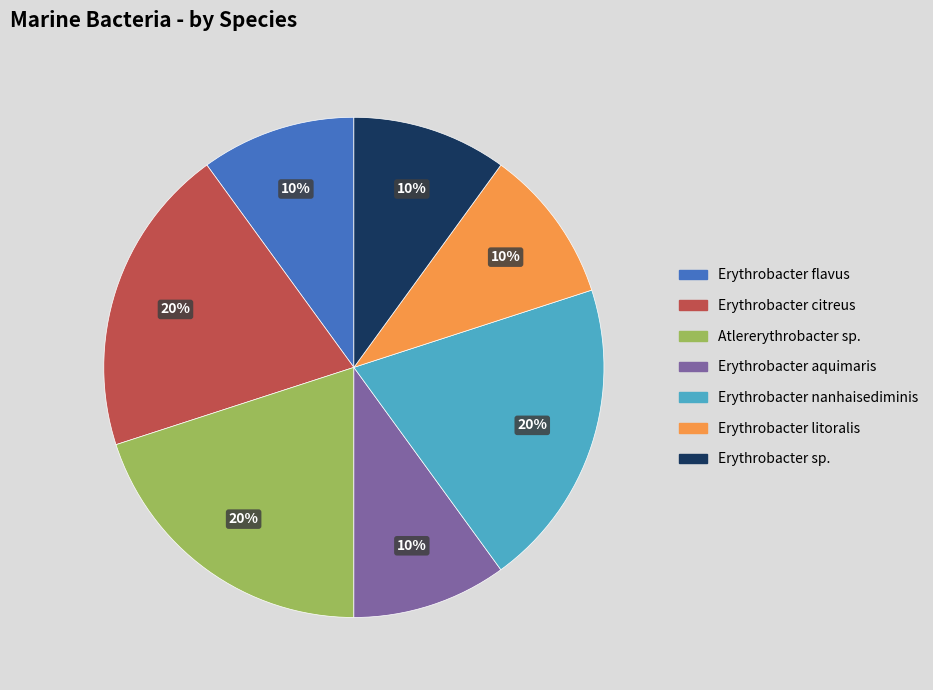

Is there a majority slice in this chart?

No